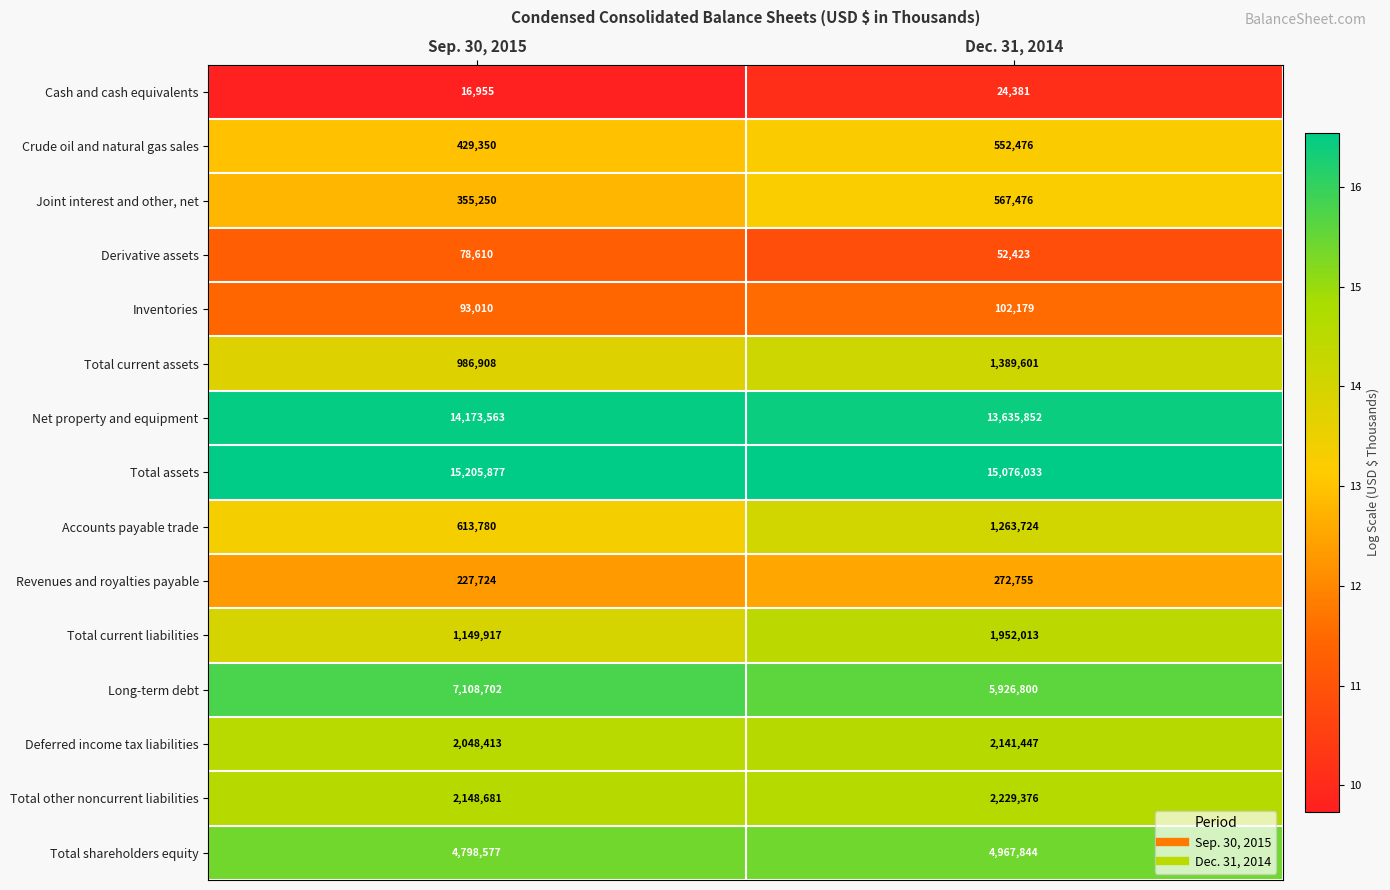

What is the highest value of the Joint interest and other, net series?

567476